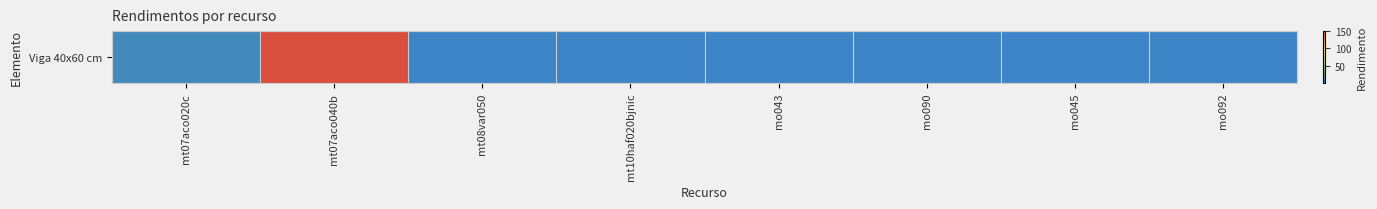

The value at mo092 is 1.4. True or false?

True